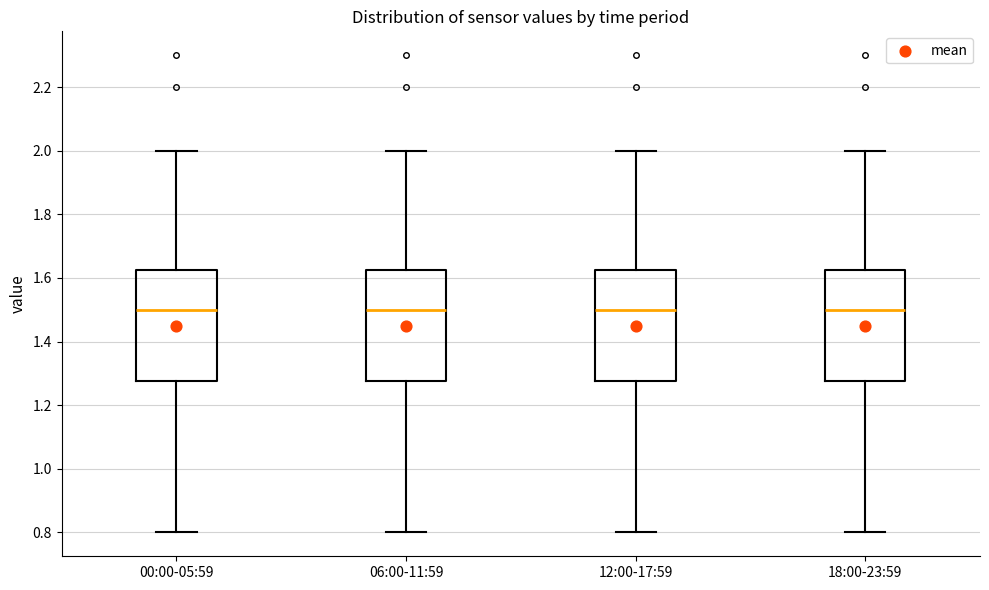

Reading left to right, read every box against the y-axis: the position of its median line, the range the box covers, and the ends of its whiskers. The values are not printed on the chart, so give them approximately, as read against the axis.

00:00-05:59: median 1.50, box 1.28 to 1.62, whiskers 0.80 to 2.00
06:00-11:59: median 1.50, box 1.28 to 1.62, whiskers 0.80 to 2.00
12:00-17:59: median 1.50, box 1.28 to 1.62, whiskers 0.80 to 2.00
18:00-23:59: median 1.50, box 1.28 to 1.62, whiskers 0.80 to 2.00